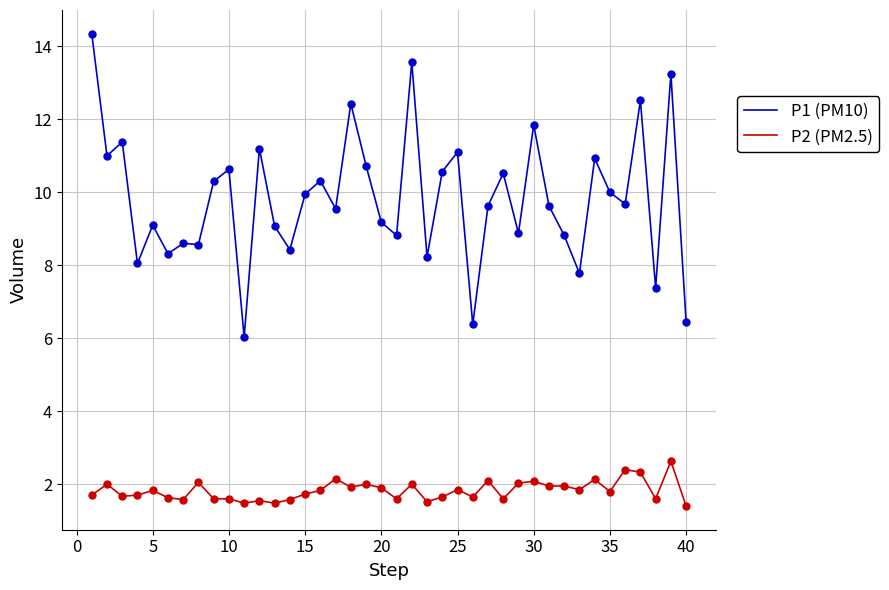

Which series has the largest range (max minus min)?

P1 (PM10)